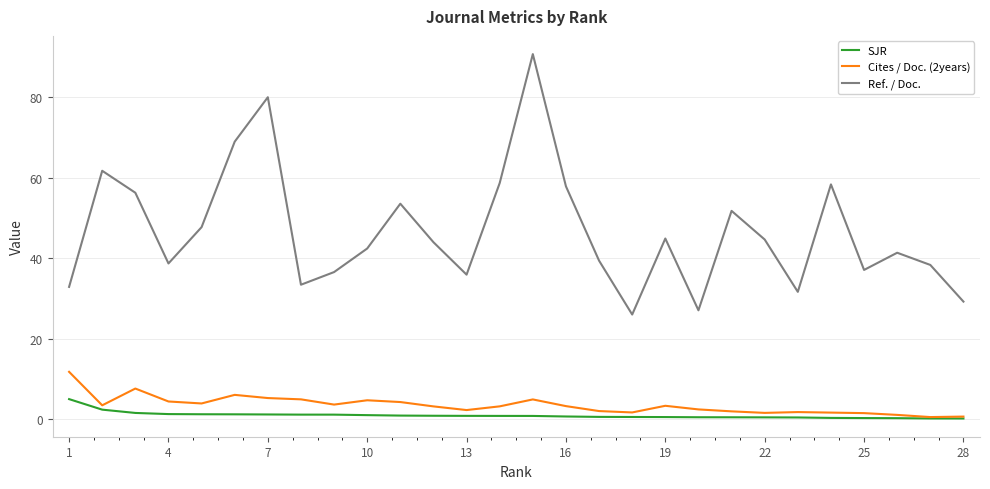

List the series in order of their peak value, highest first.

Ref. / Doc., Cites / Doc. (2years), SJR